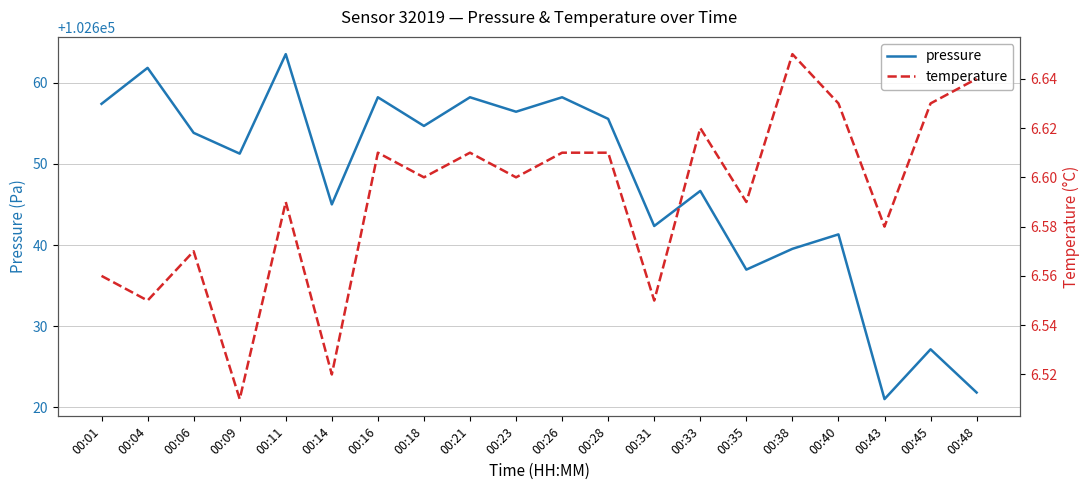

Reading left to right, extract all data points from this chart.

pressure: 102657.4	102661.8	102653.8	102651.2	102663.5	102645.0	102658.2	102654.7	102658.2	102656.4	102658.2	102655.5	102642.3	102646.7	102637.0	102639.5	102641.3	102621.0	102627.2	102621.8
temperature: 6.6	6.5	6.6	6.5	6.6	6.5	6.6	6.6	6.6	6.6	6.6	6.6	6.5	6.6	6.6	6.7	6.6	6.6	6.6	6.6